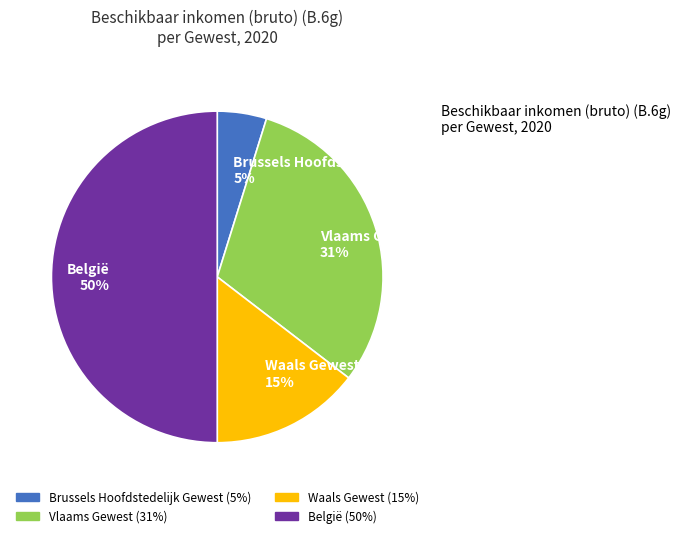

How many segments does this pie chart have?

4